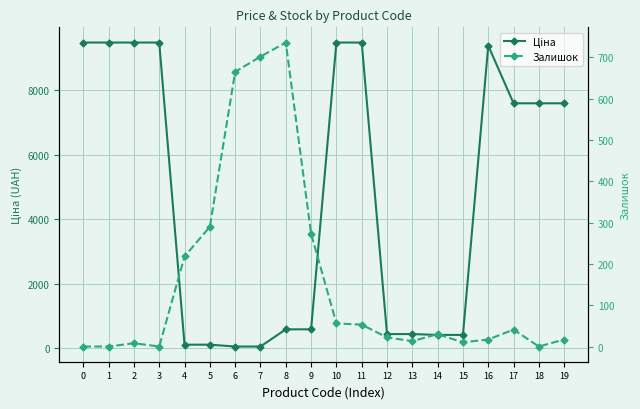

Is the value of Залишок at 8 greater than the value of Ціна at 19?

No